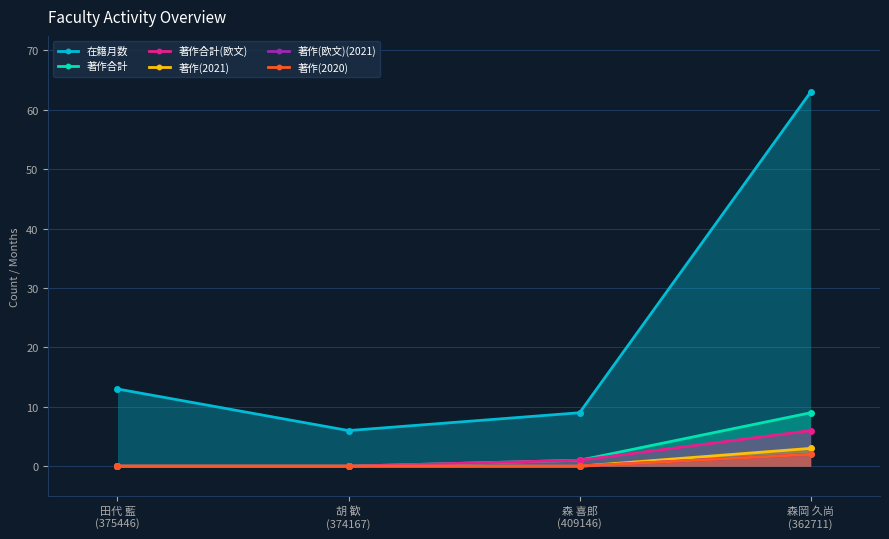

How many lines are shown in the chart?

6